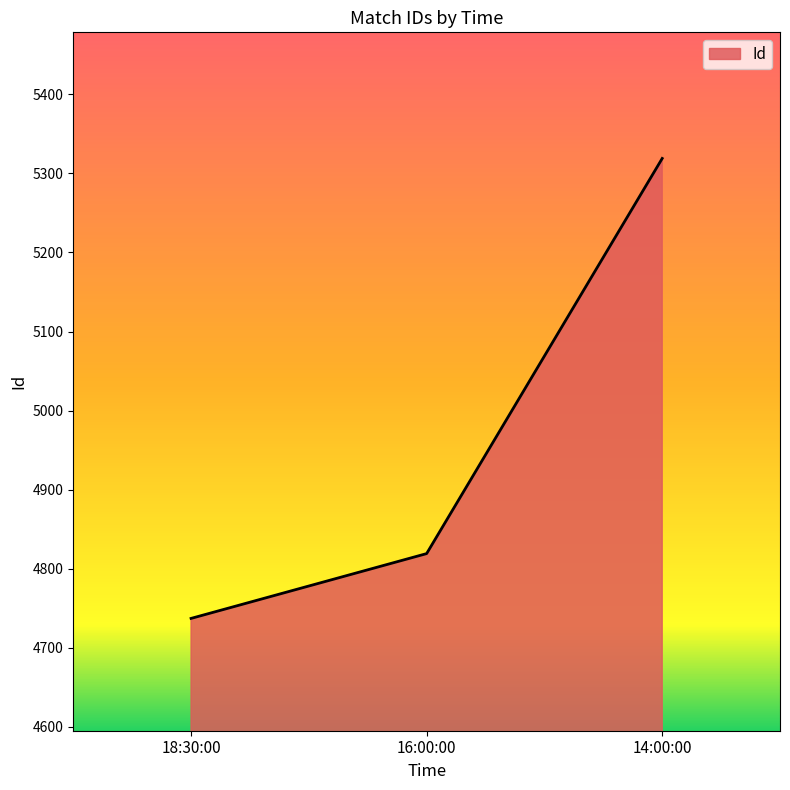

At which category does the chart reach its peak across all series?

14:00:00